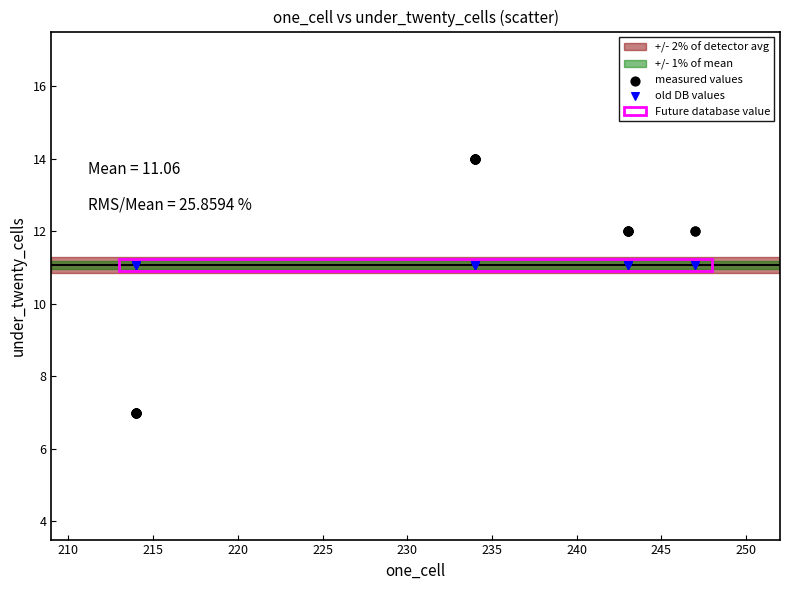

Which series contains the highest Y value?

measured values